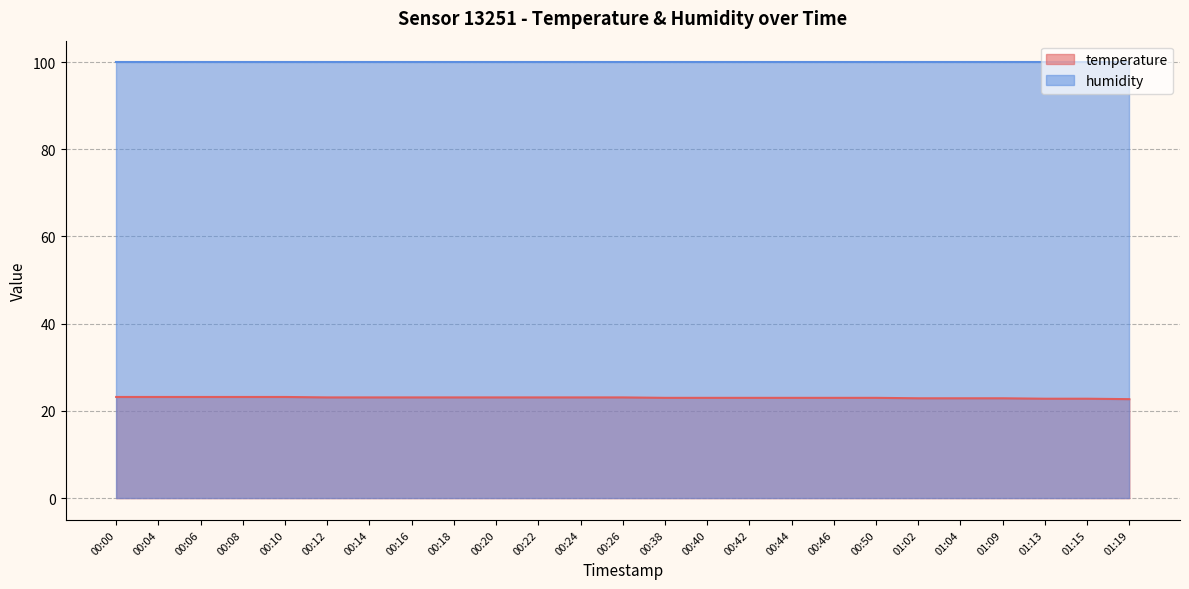

What is the sum of the values at 00:22 and 00:20?

46.2